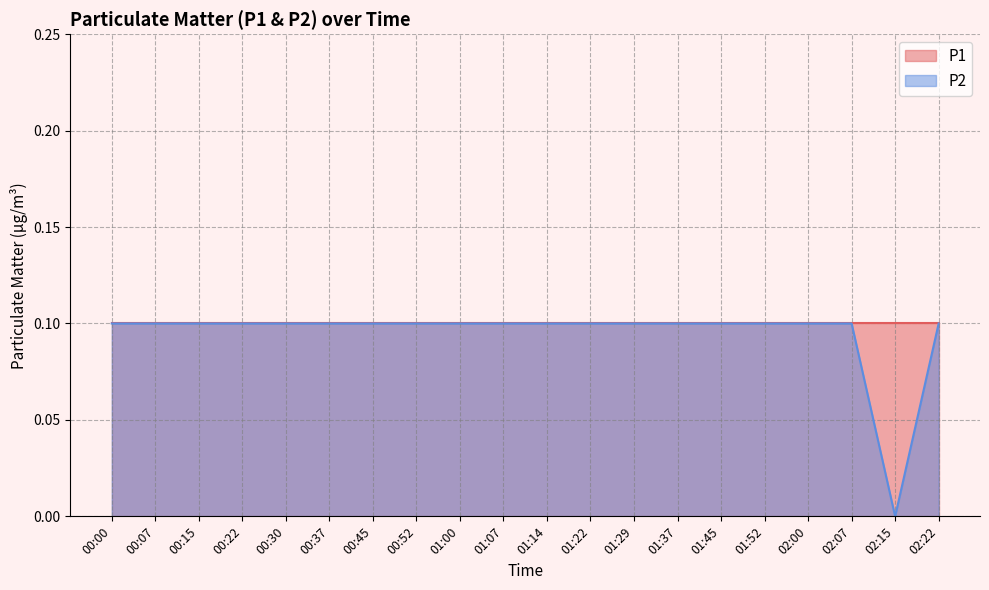

What is the value of the 1st point from the left?

0.1